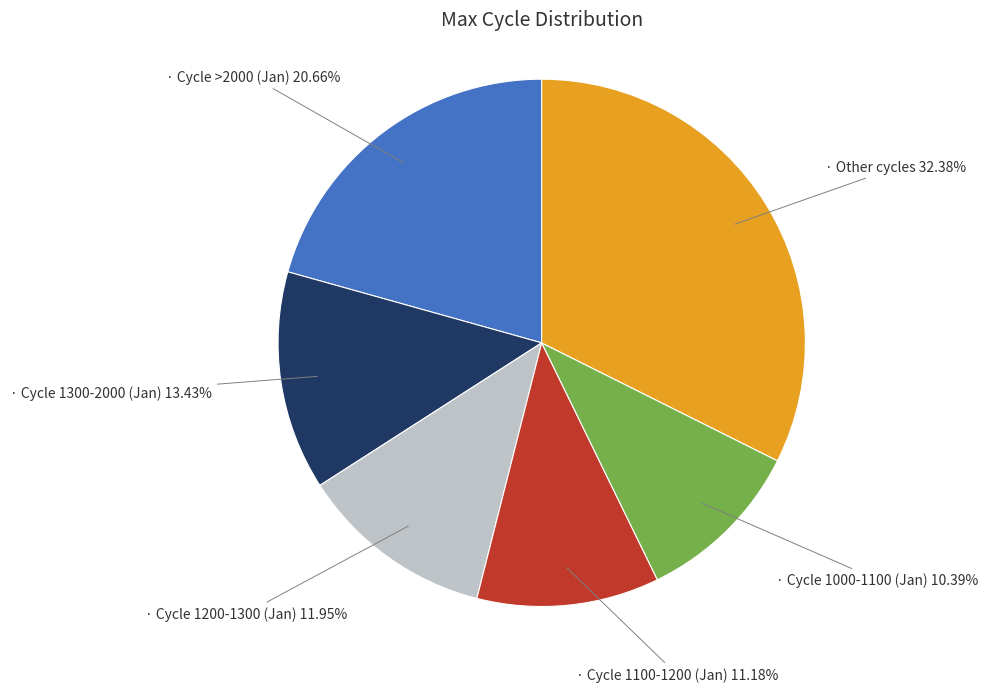

How many segments does this pie chart have?

6